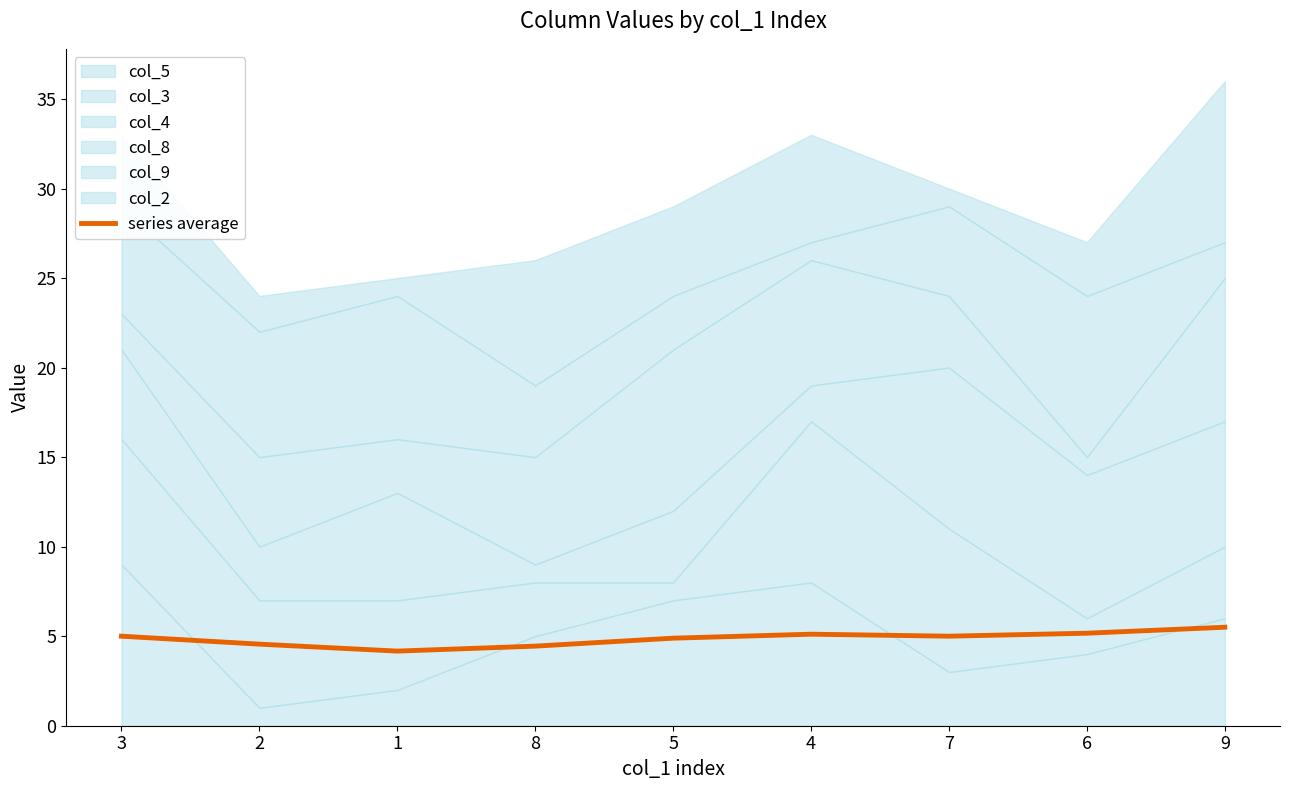

What value does the data have at 8?

4.4